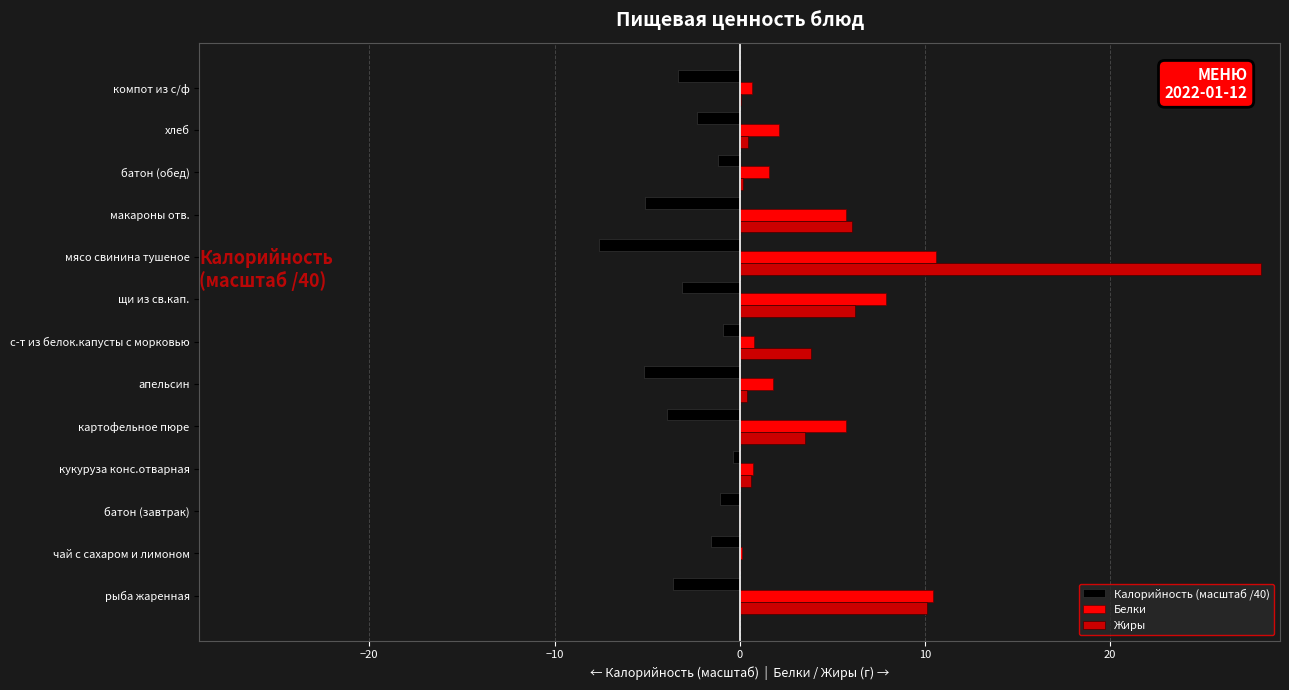

Is the value of Белки at компот из с/ф greater than the value of Калорийность (масштаб /40) at мясо свинина тушеное?

Yes